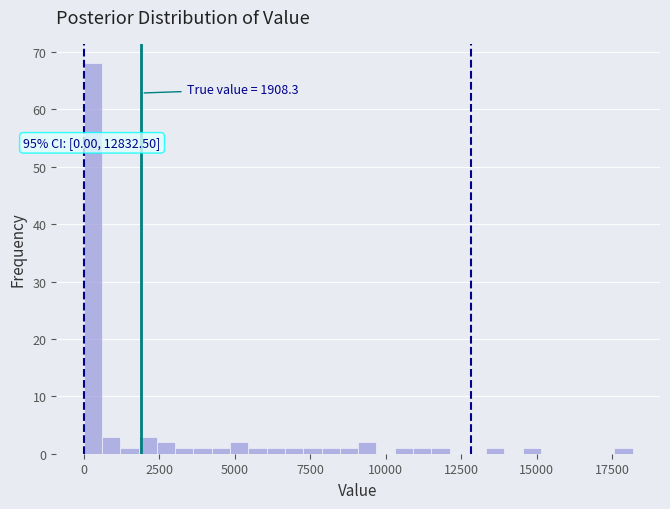

Read against the x-axis, roughly where is the centre of the tallest bar?

500